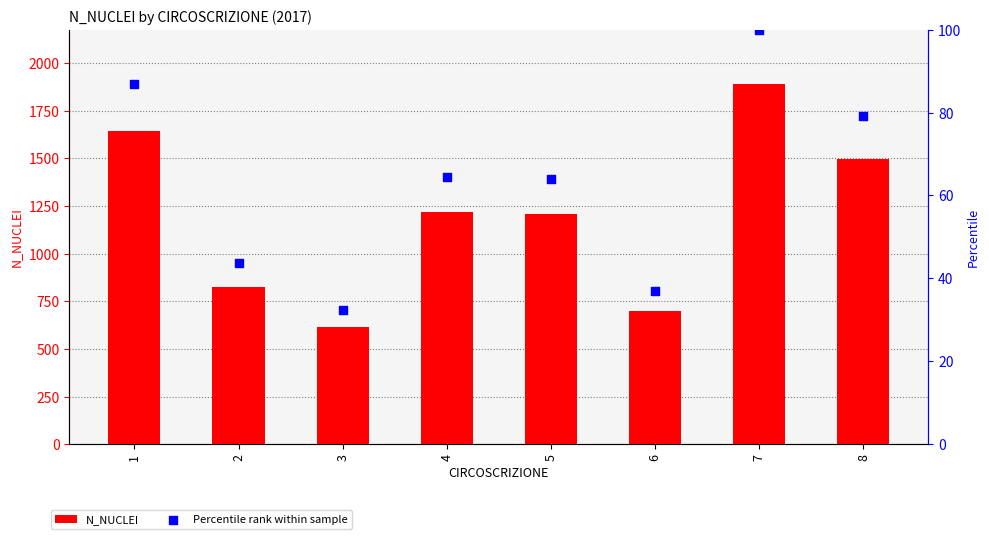

Which series has the largest total across all categories?

N_NUCLEI